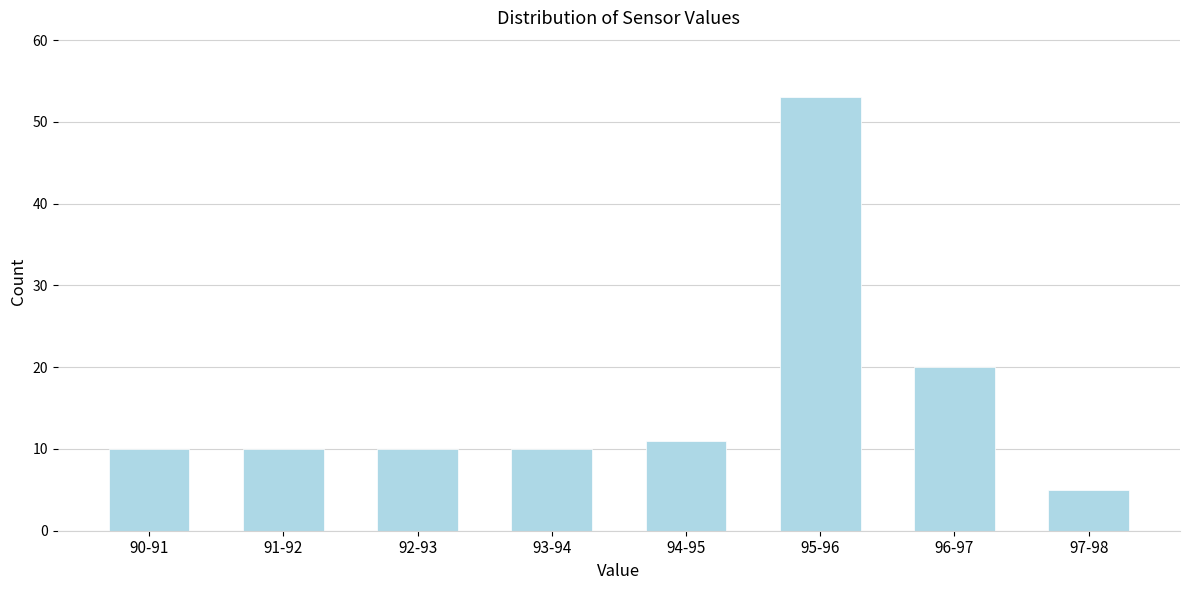

Reading right to left, list all the values displayed in this chart.

5	20	53	11	10	10	10	10